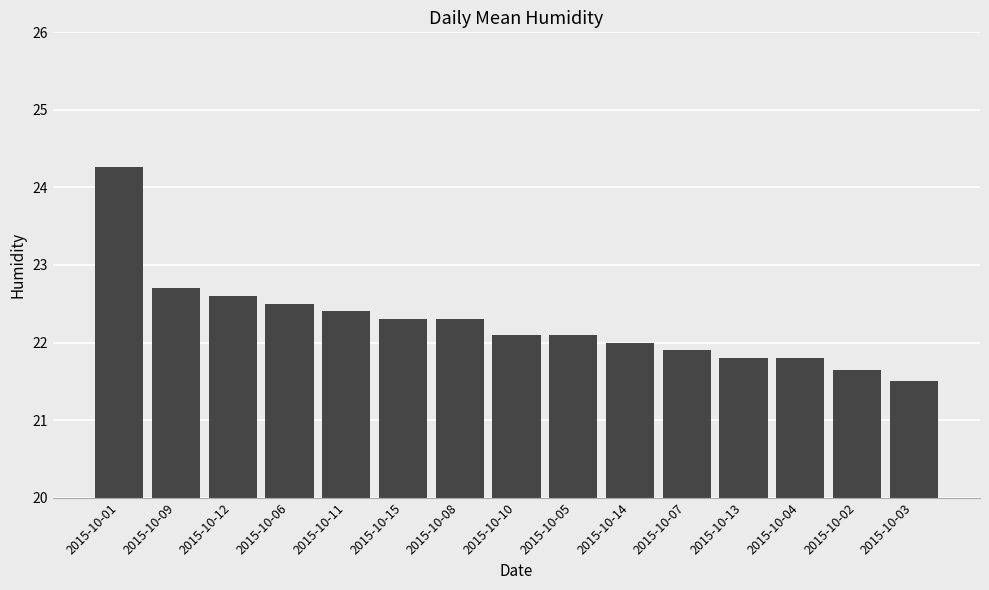

Read the value at 2015-10-01.

24.3